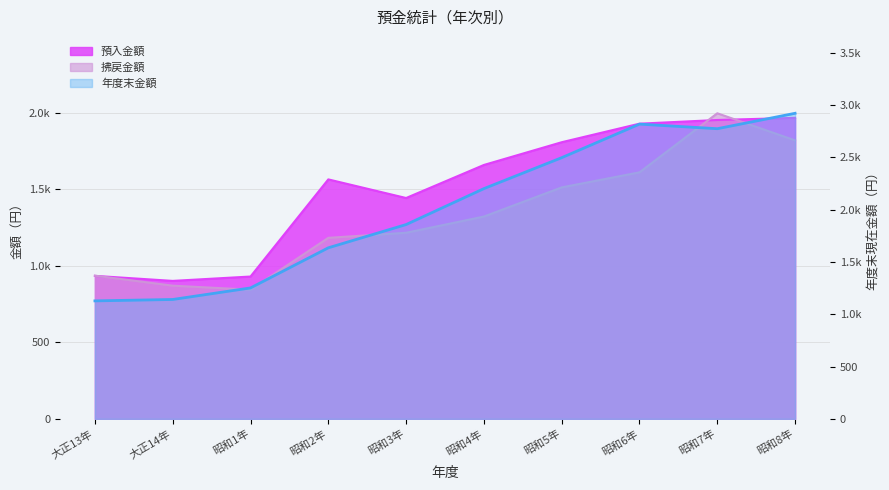

Between 昭和4年 and 昭和6年, which series saw the biggest shift?

年度末金額